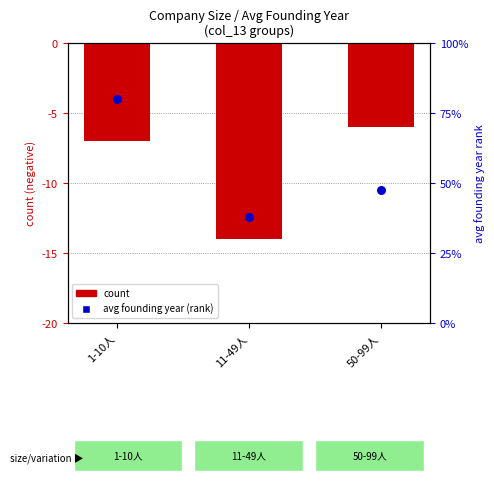

At which category is the sum across all series the highest?

1-10人